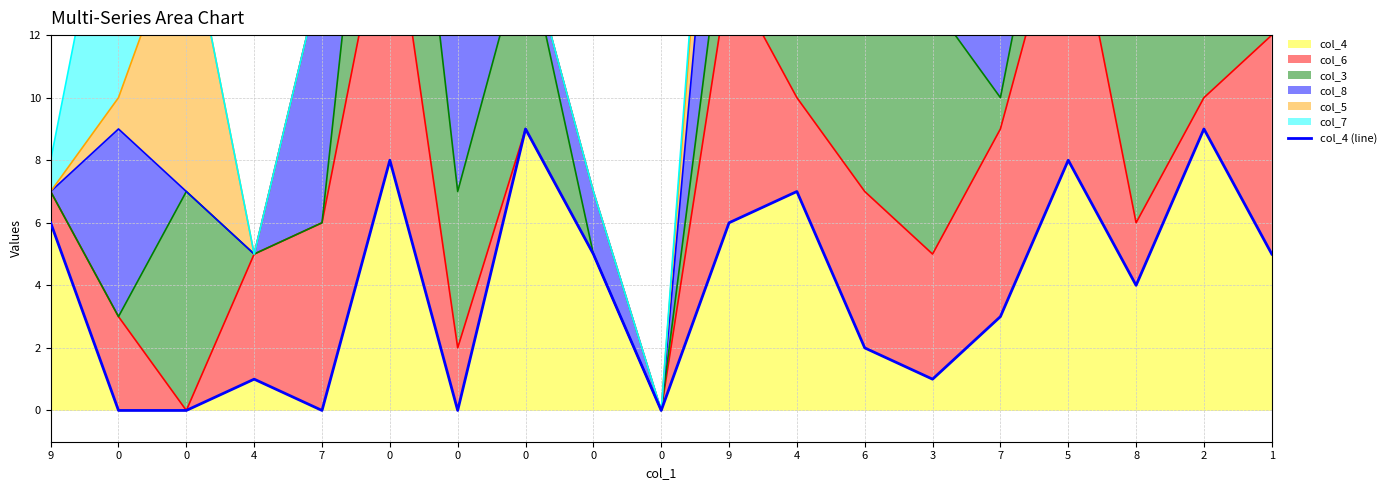

How many lines are shown in the chart?

1